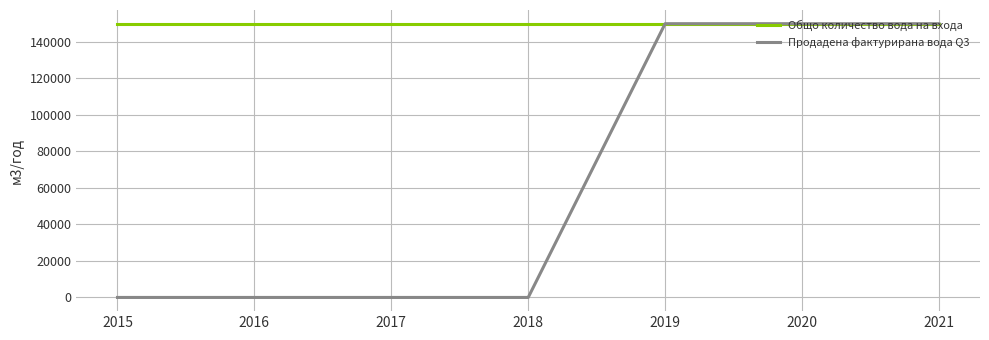

What is the greatest value displayed?

150000